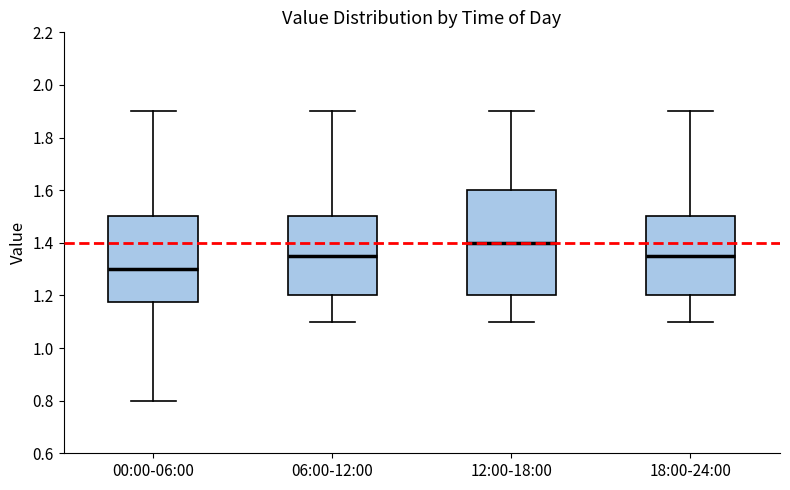

Which box's median line is the lowest?

00:00-06:00